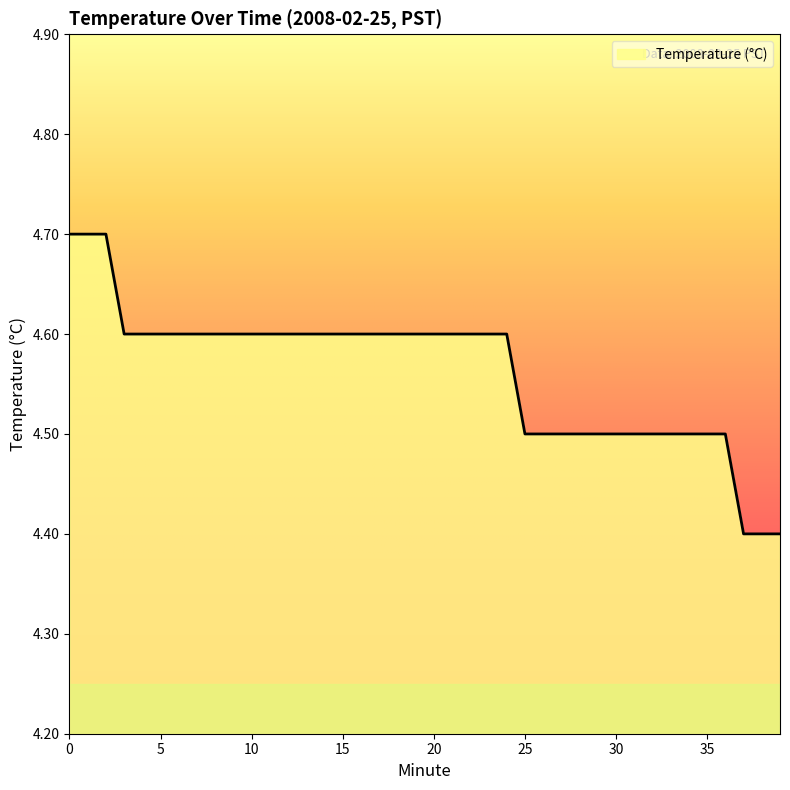

What is the smallest value displayed?

4.4